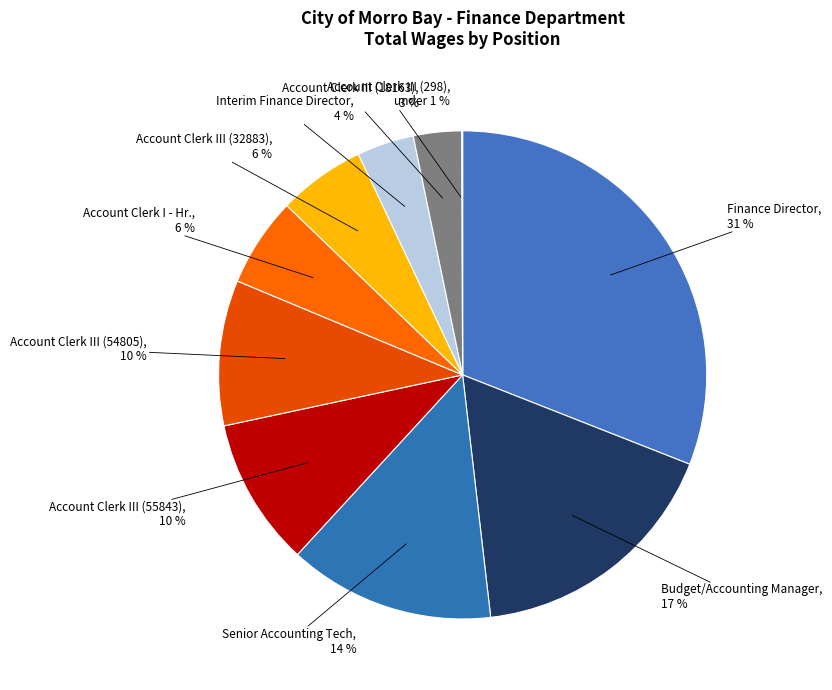

True or false: Account Clerk III (32883) accounts for 1% of the total.

False